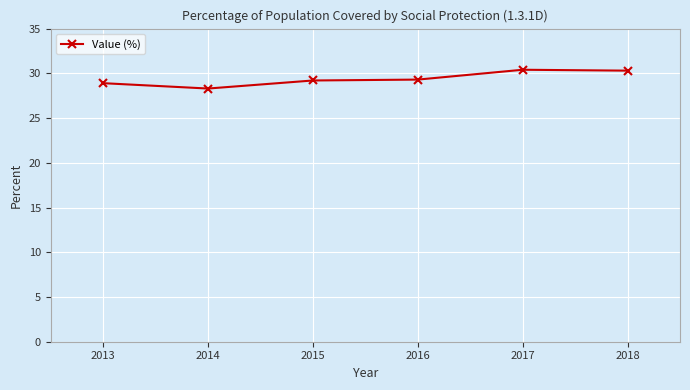

What is the change in value from 2015 to 2018?

+1.1